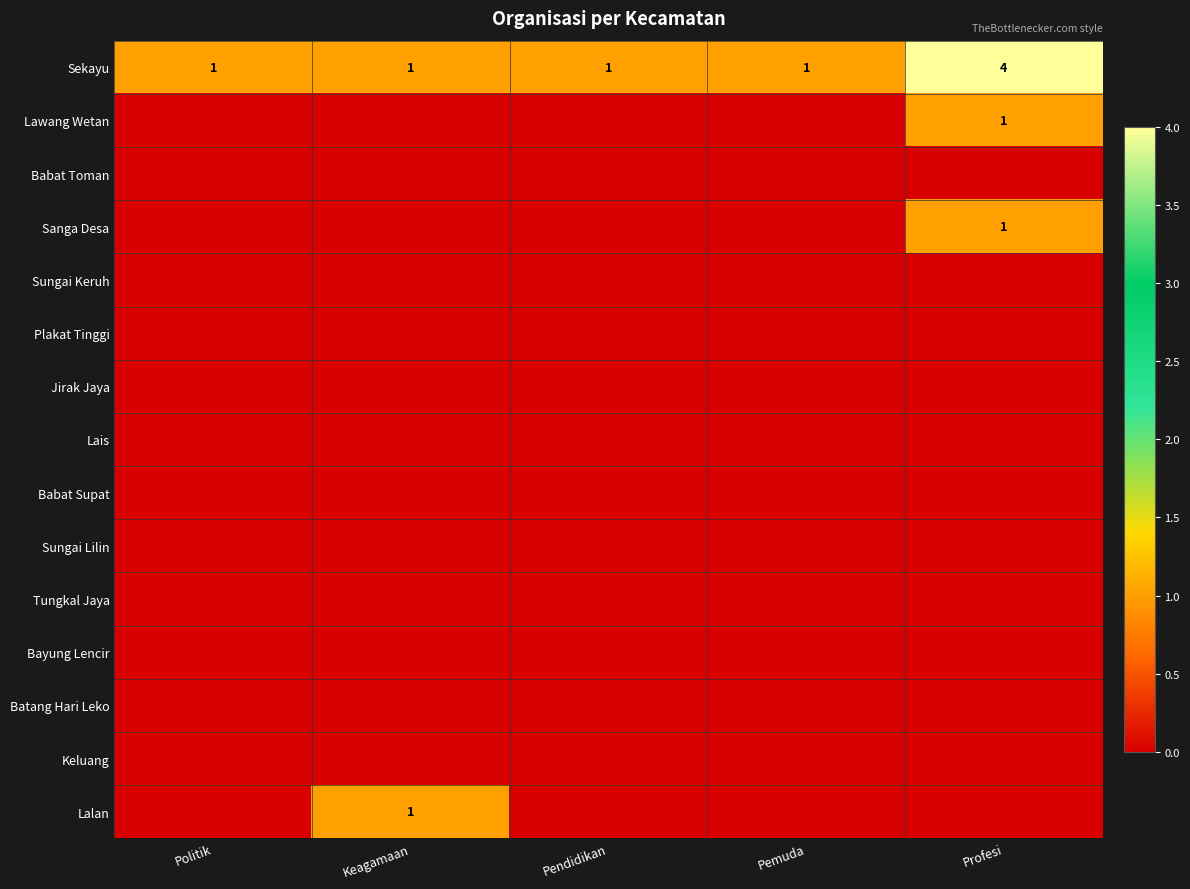

What is the sum of all Sekayu values?

8